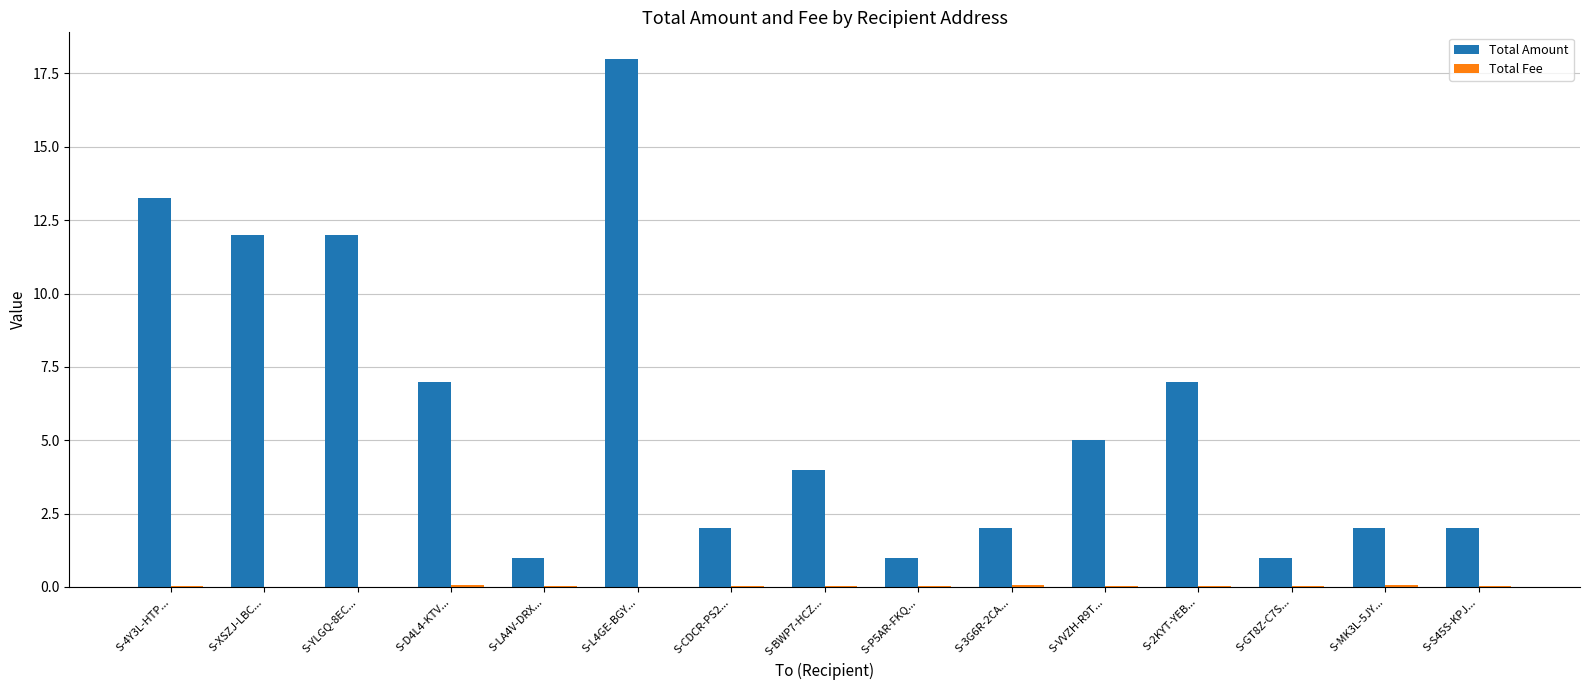

Are the bars grouped side by side (vs. stacked)?

Yes